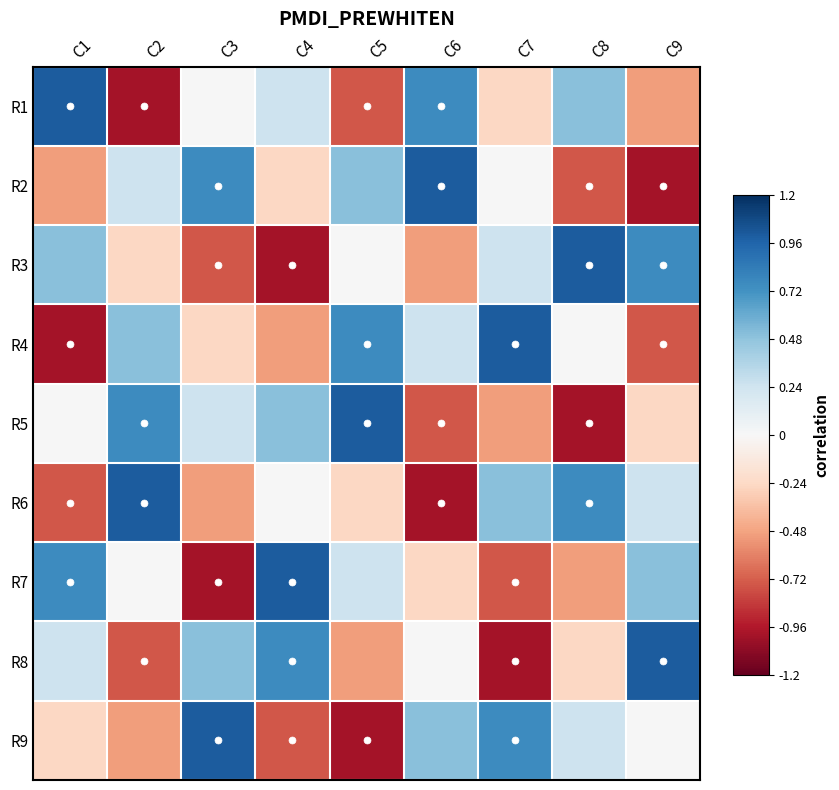

Between C2 and C4, which series saw the biggest shift?

R8